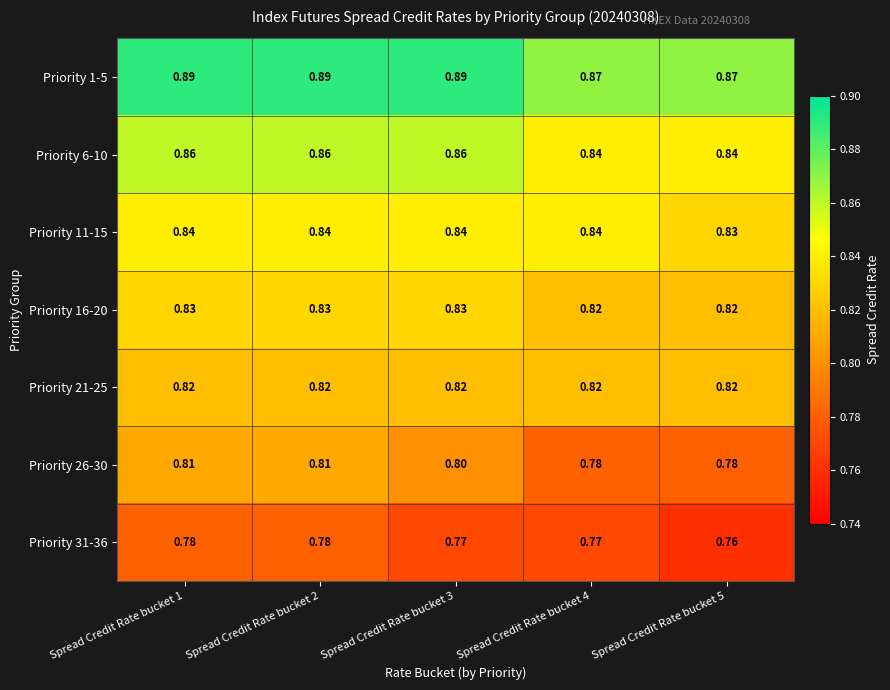

Count the number of categories in the chart.

5